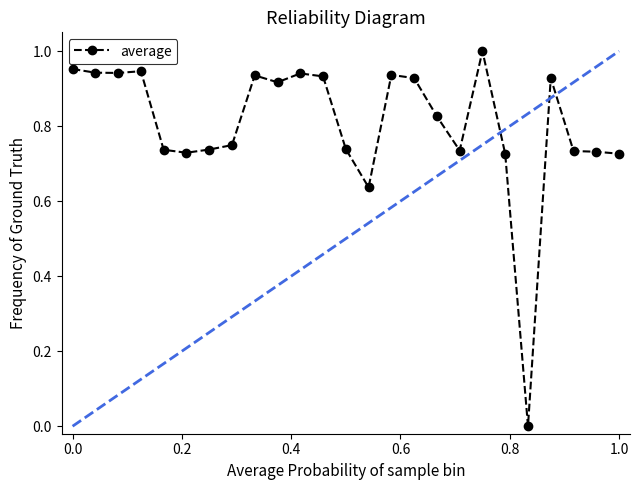

True or false: the data has more than 1 interior local peaks.

True